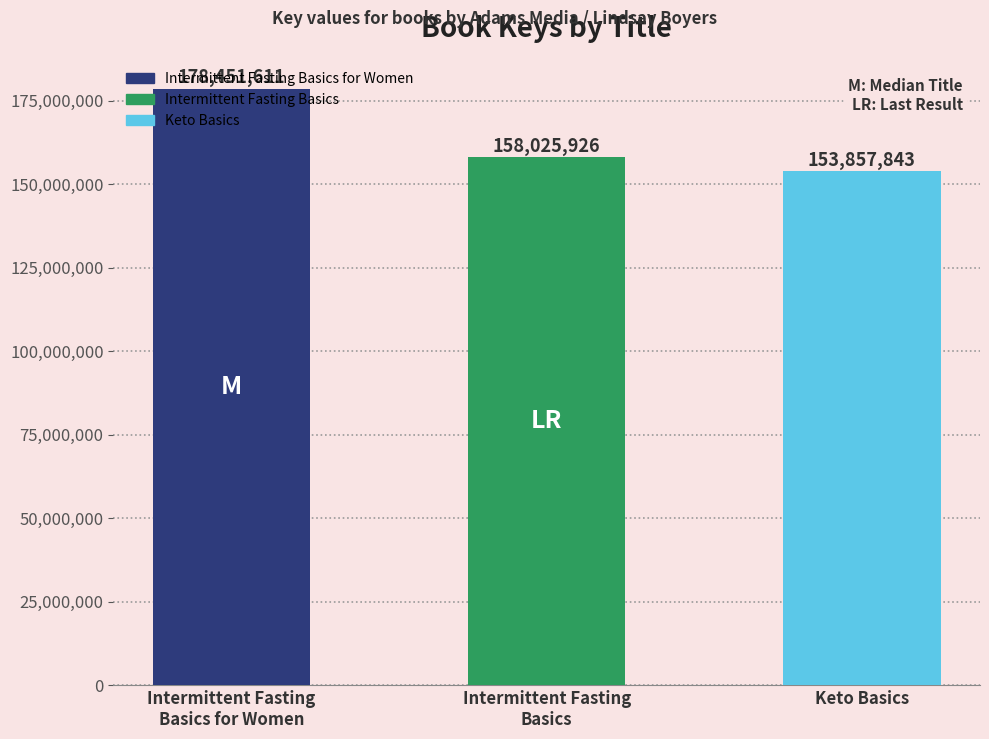

True or false: the data shows 158025926 at Intermittent Fasting
Basics.

True